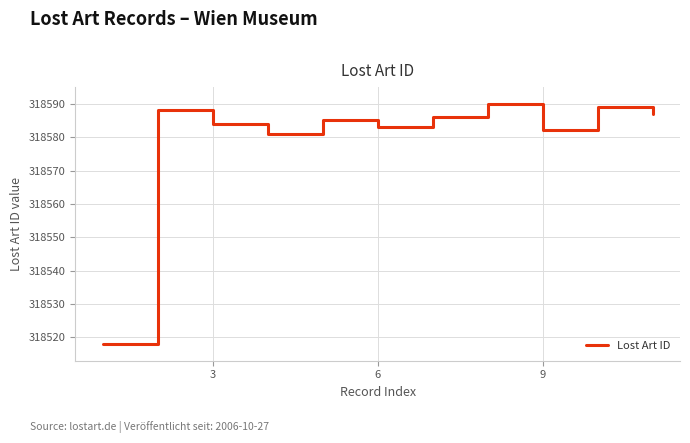

What is the greatest value displayed?

318590